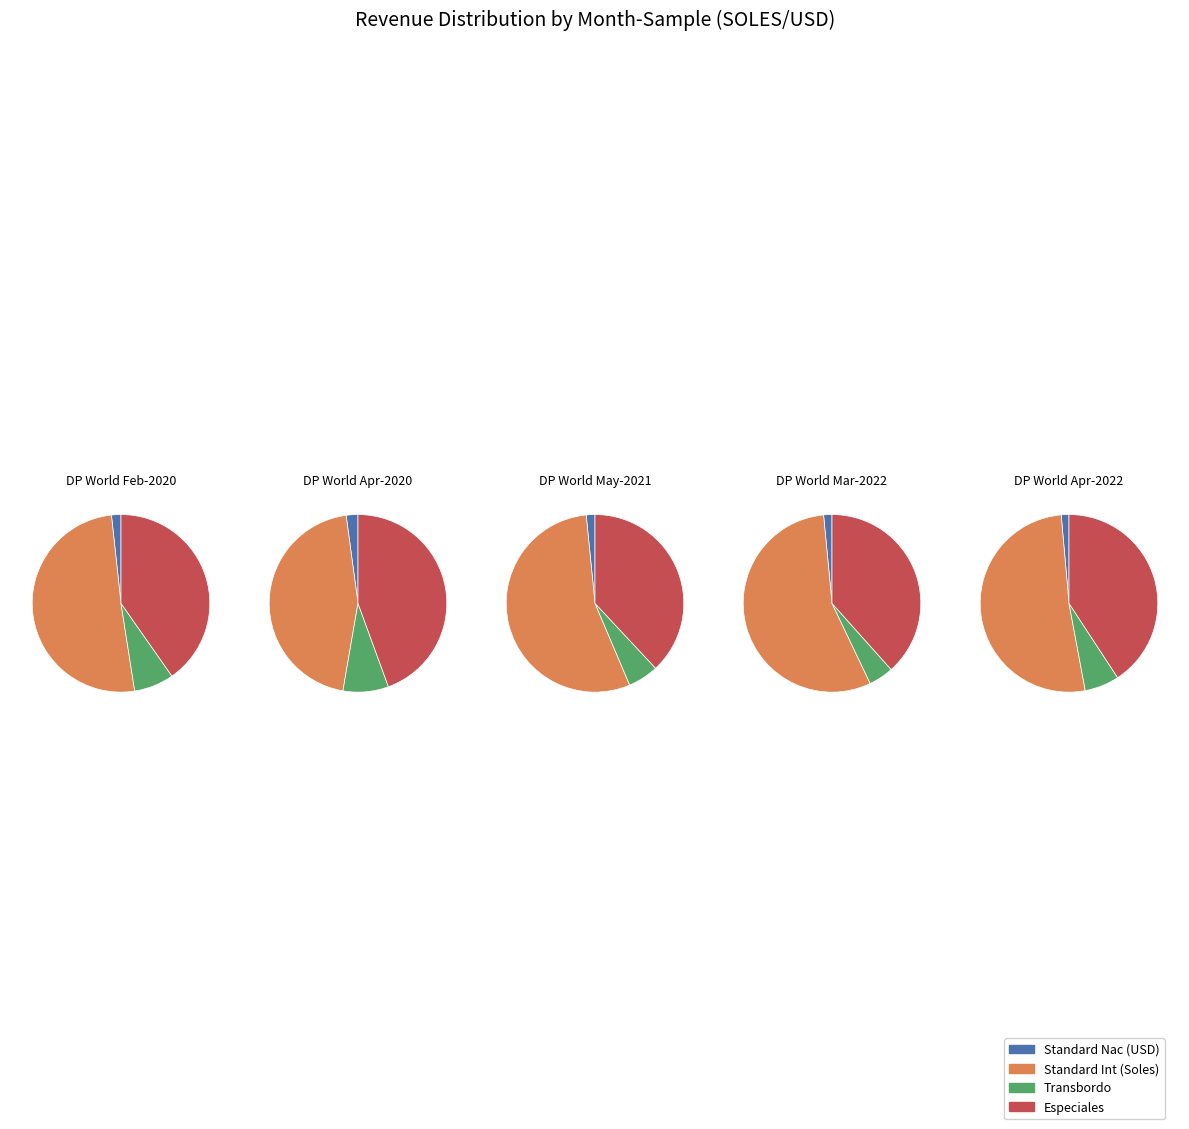

What percentage is NOT represented by 4?

83.7%